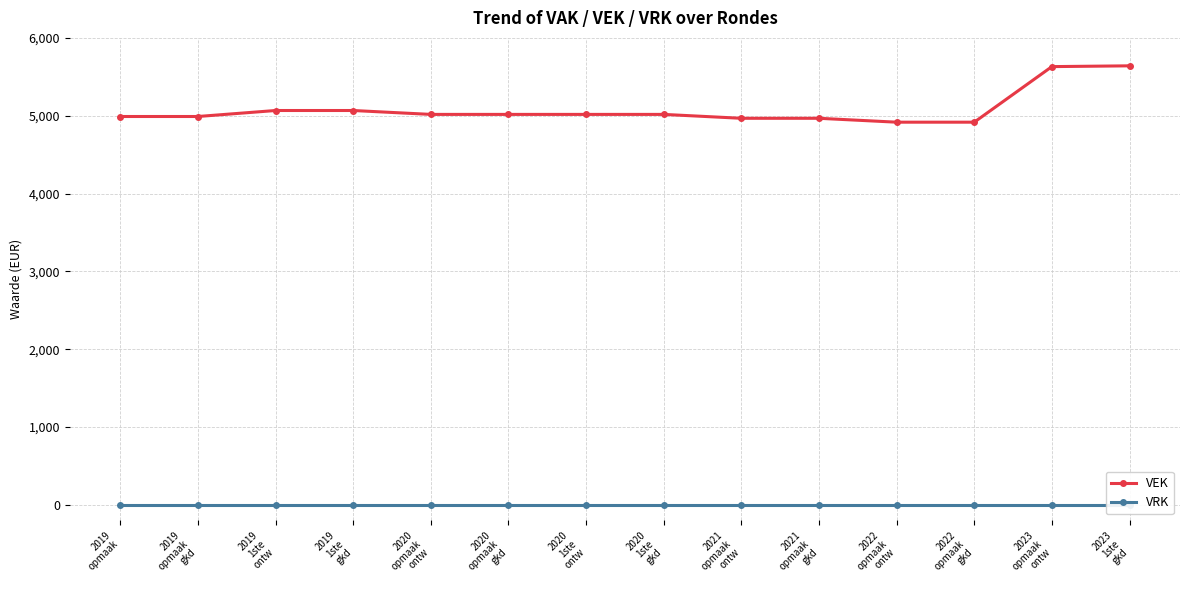

What position from the left is 2021
opmaak
ontw?

9